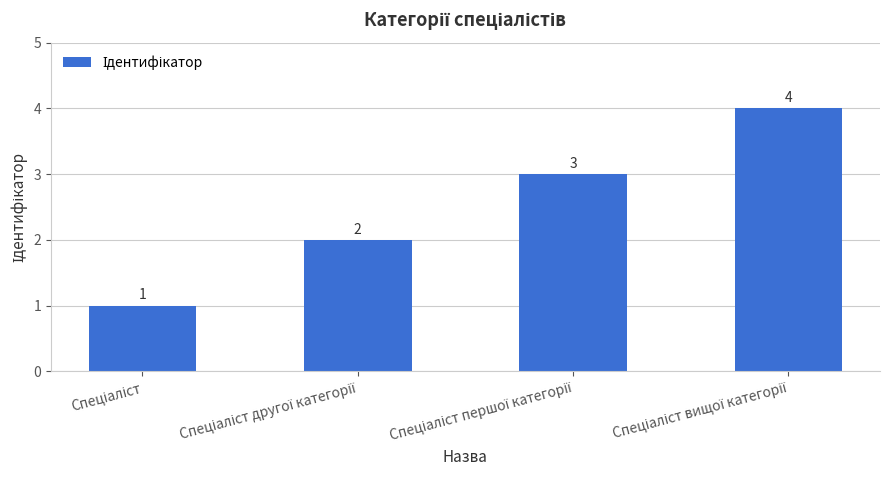

How many values are between 2 and 4?

3